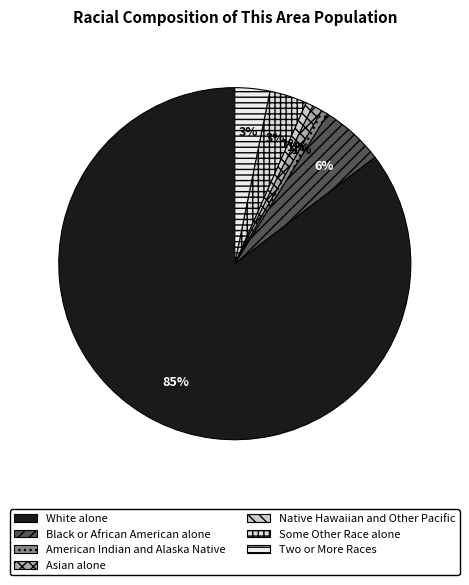

What percentage is the Black or African American alone slice, to the nearest percent?

6%